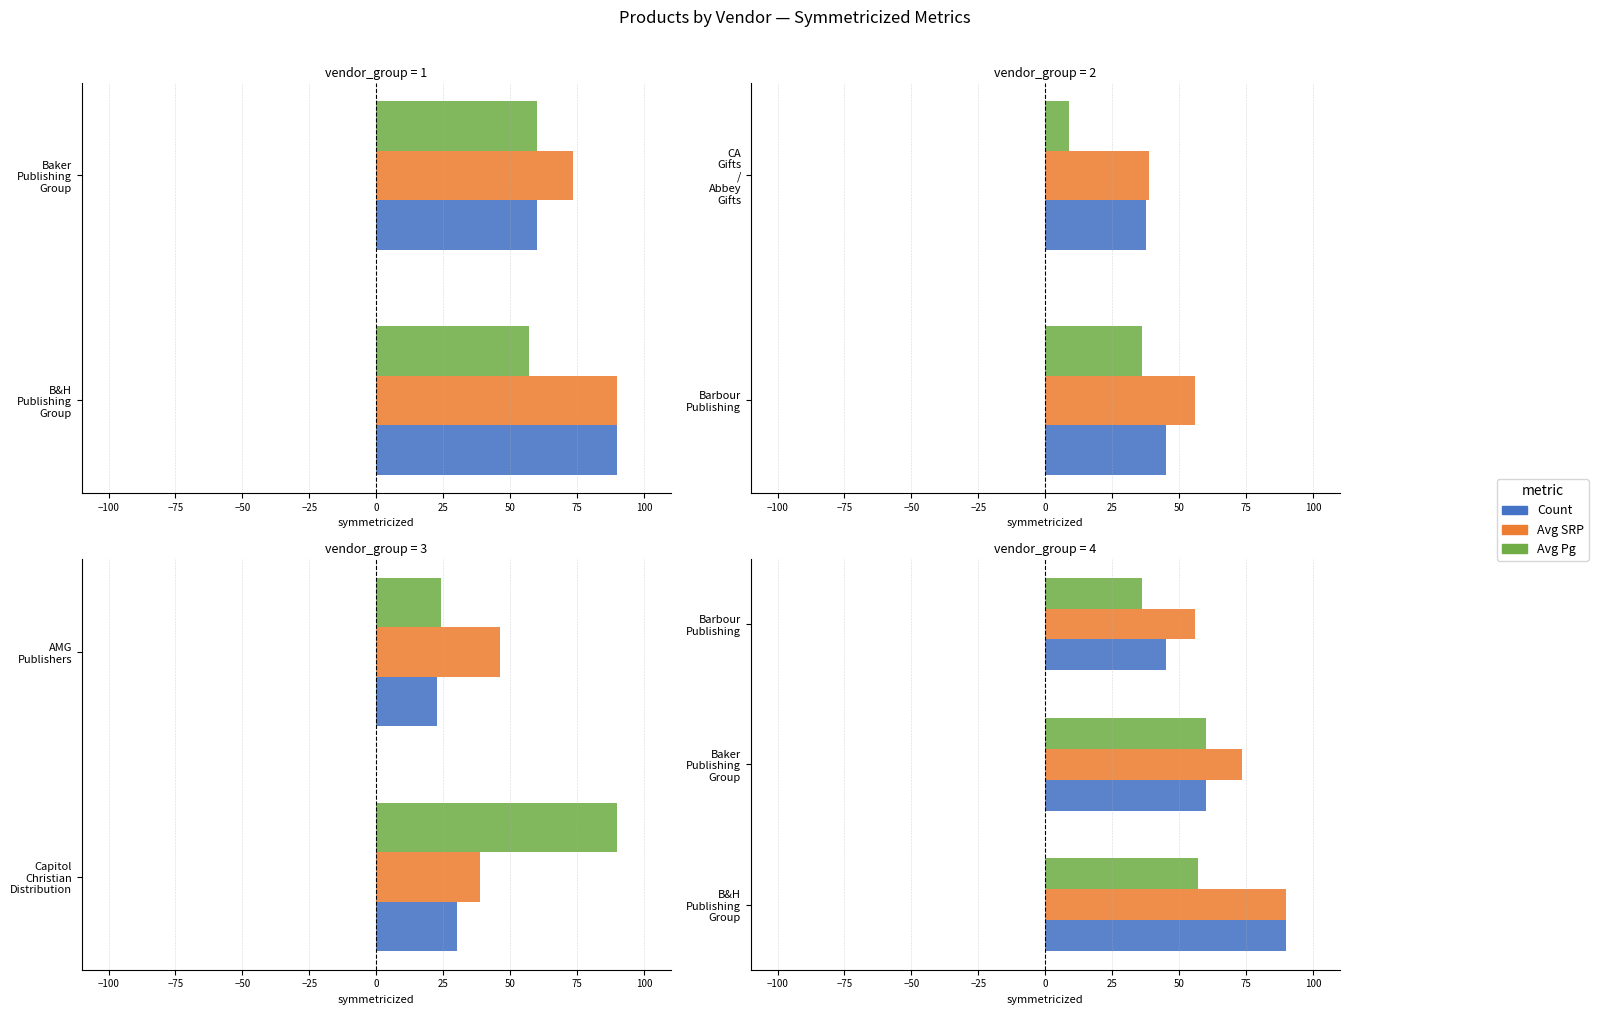

List the series in order of their overall mean, highest first.

Avg SRP, Count, Avg Pg